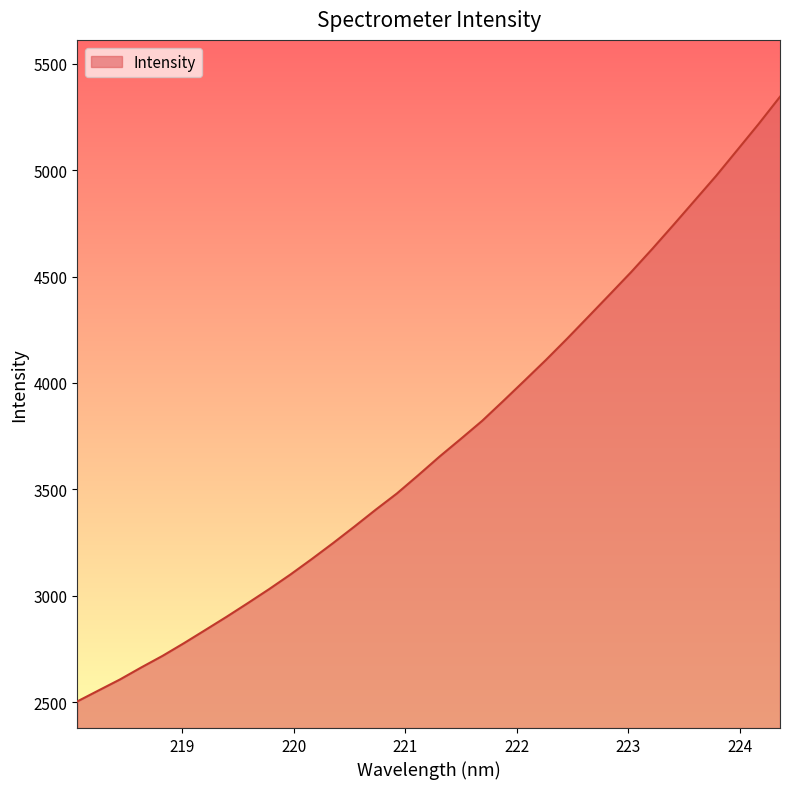

What is the greatest value displayed?

5345.7